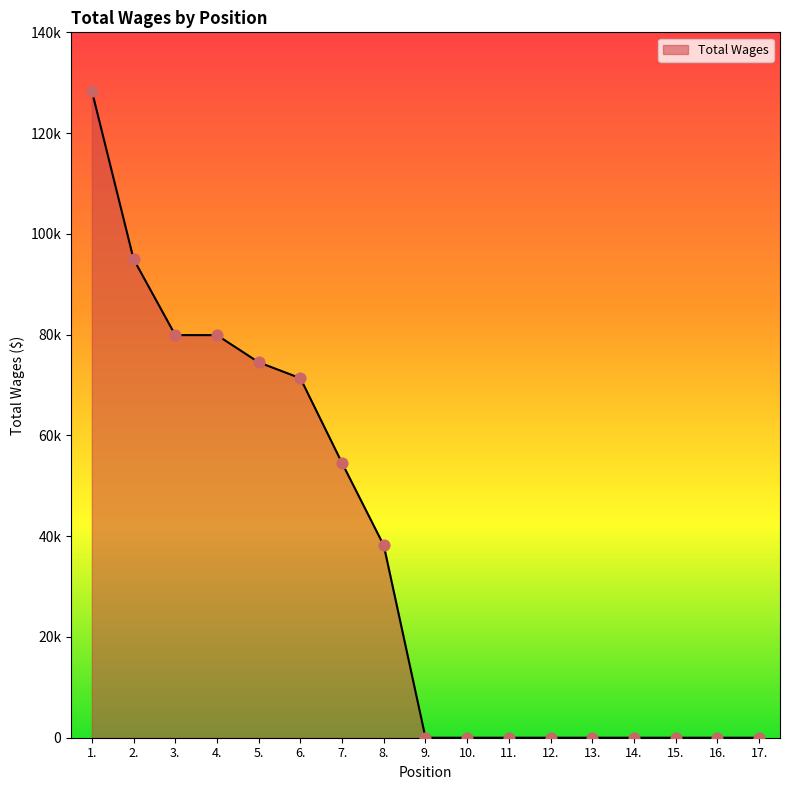

Does the chart have visible grid lines?

No